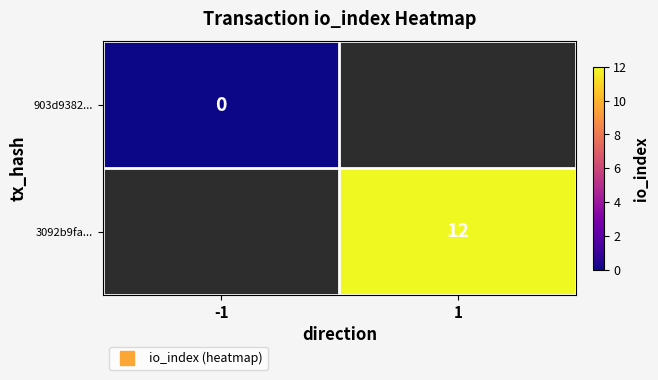

Between -1 and 1, which is larger?

1